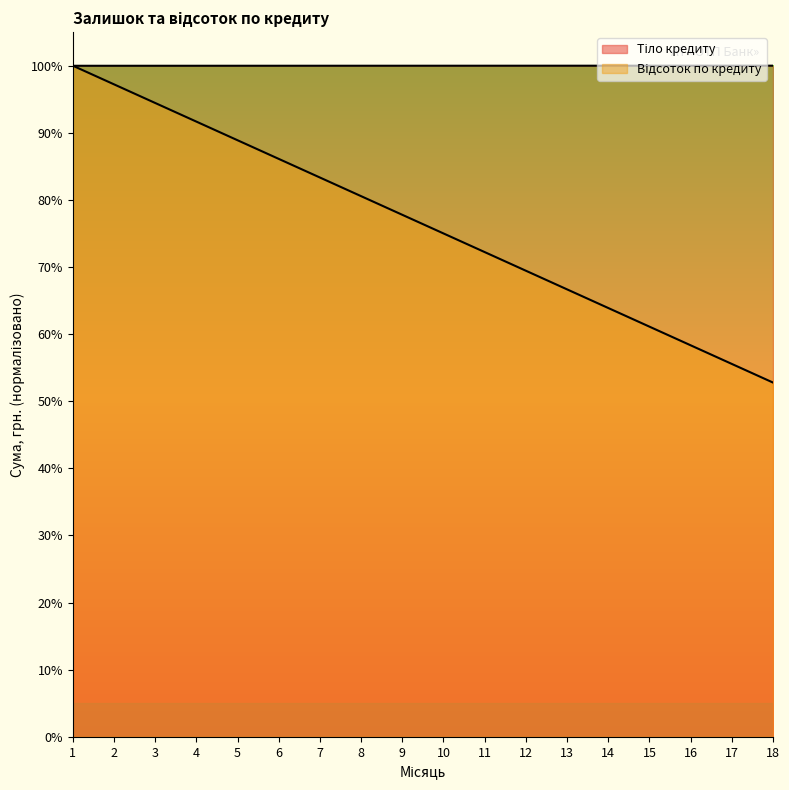

The value of Тіло кредиту at 4 is 54.8. True or false?

False